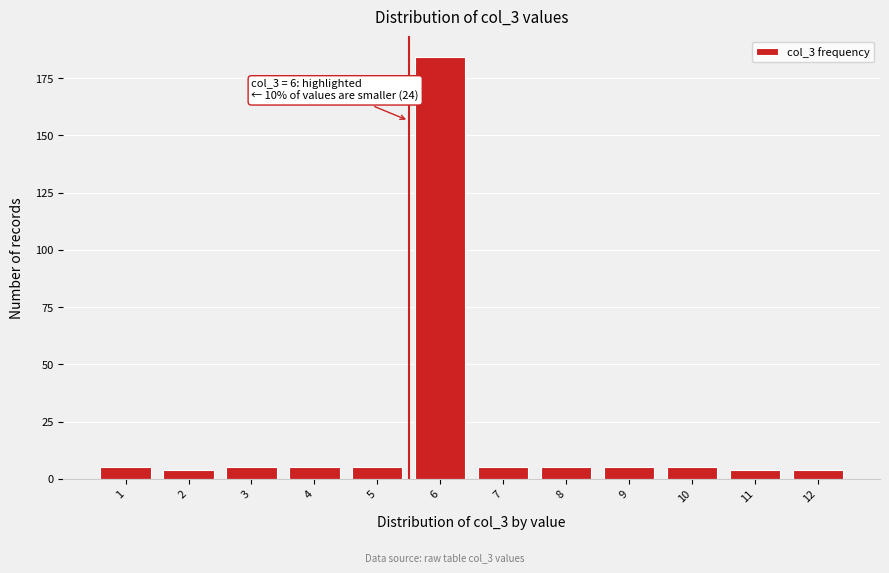

Reading left to right, list all the values displayed in this chart.

5	4	5	5	5	184	5	5	5	5	4	4